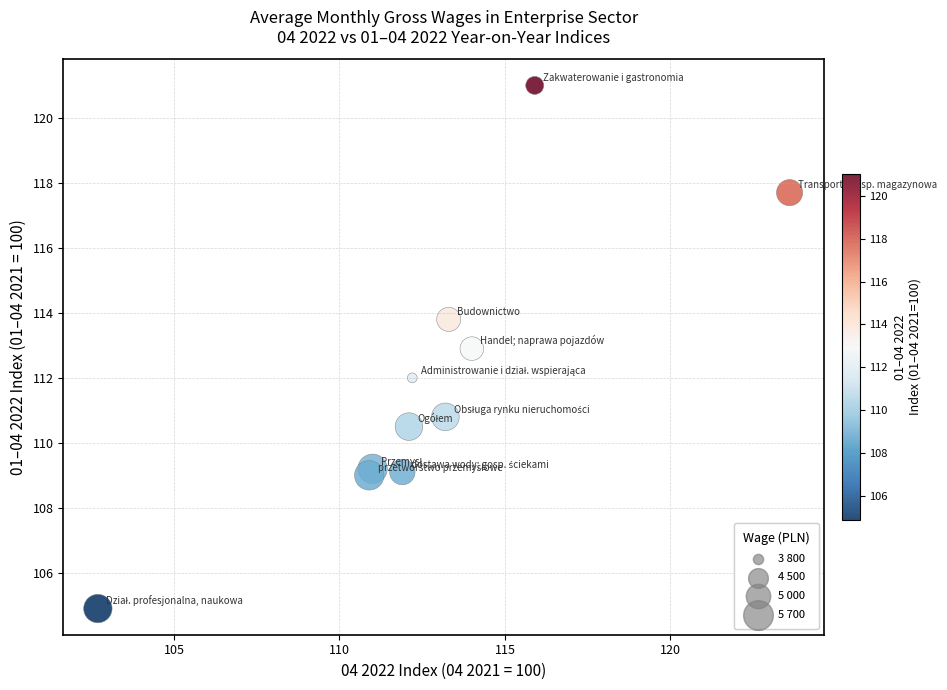

What is the average X value?

112.8